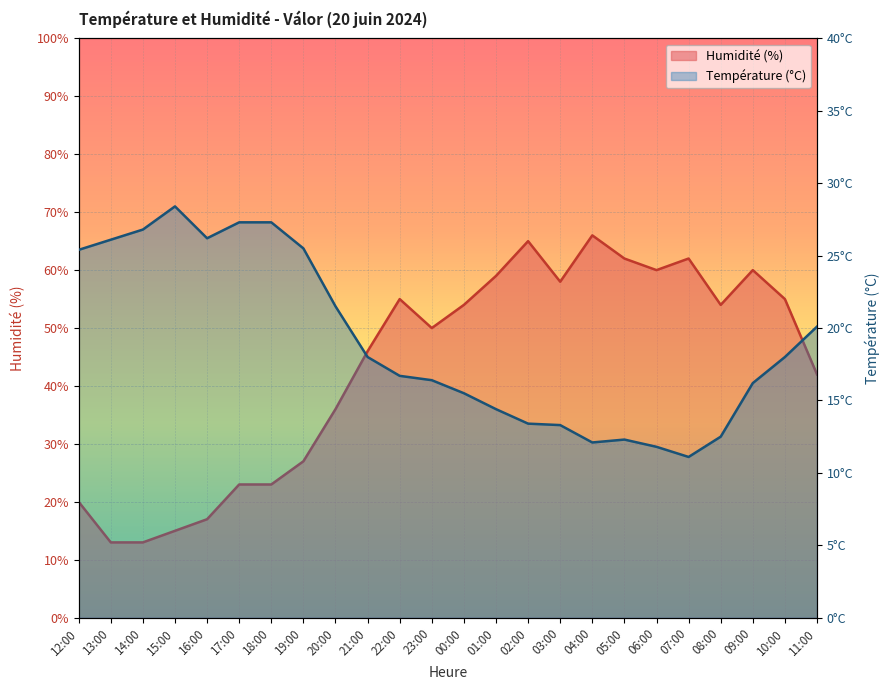

What is the smallest value displayed?

11.1